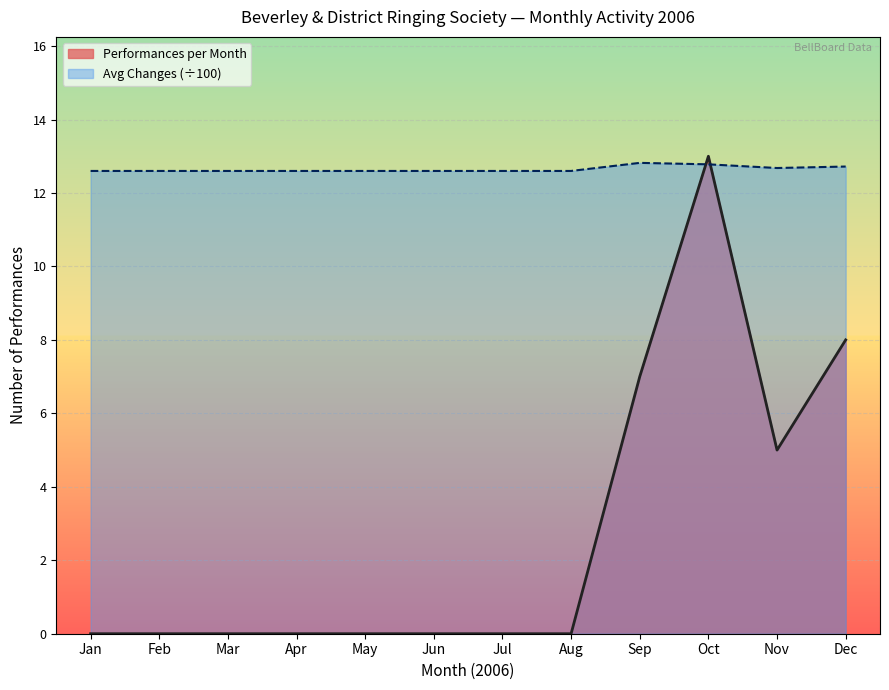

True or false: the data has more than 1 interior local peaks.

False